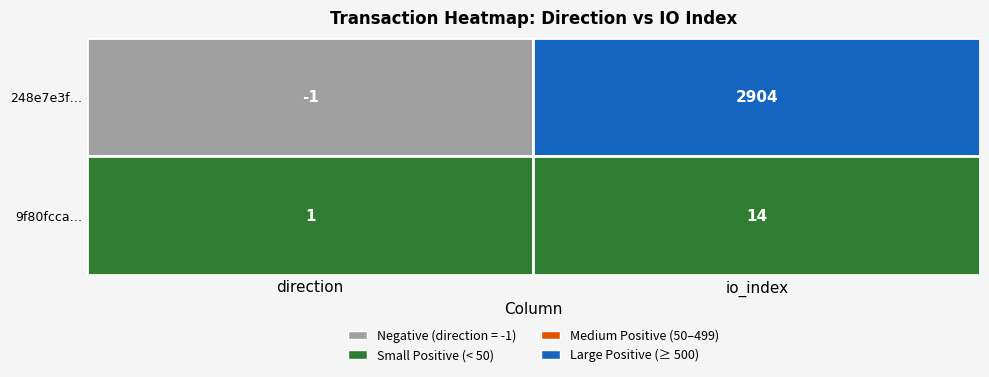

Rank the series by their average value, from lowest to highest.

9f80fcca543151e90e87e5470010e3249cbddc2, 248e7e3fca810138d84f2036e4b797cd28be33d